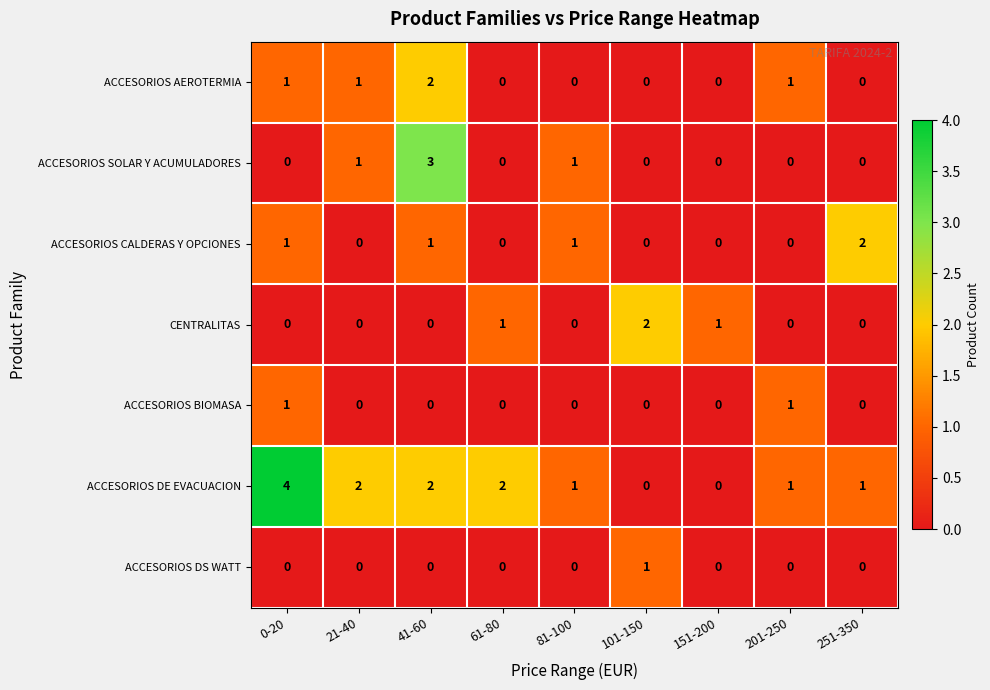

The ACCESORIOS DE EVACUACION series shows 2 at 61-80. True or false?

True